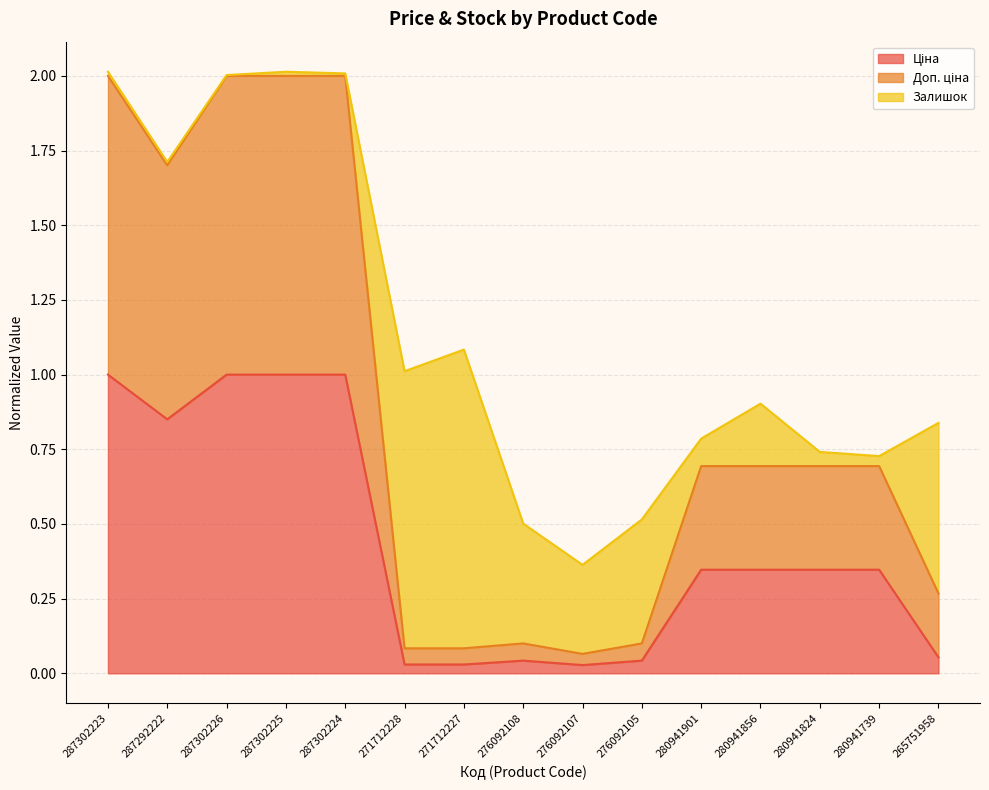

At which category does Ціна reach its first local valley?

287292222